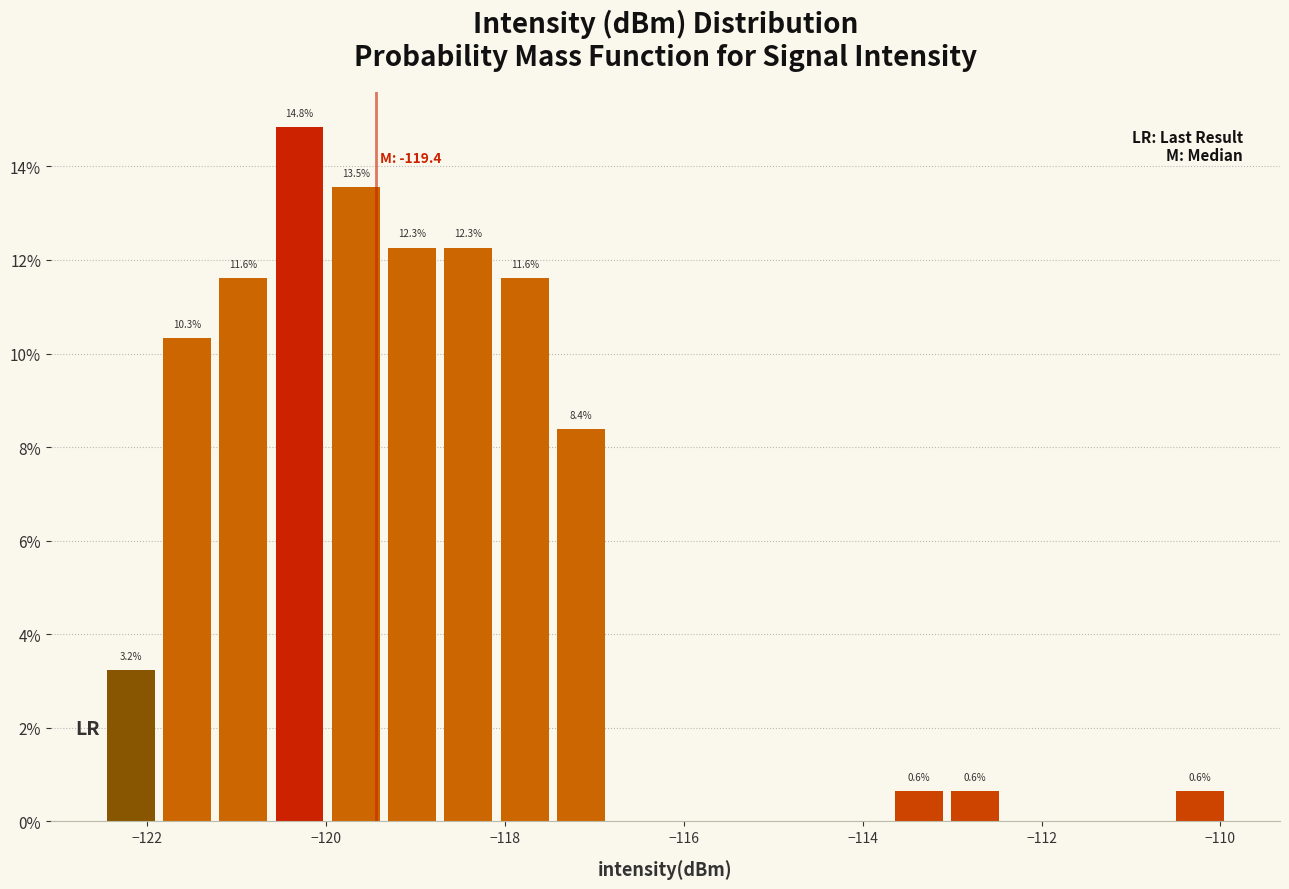

Around what value on the x-axis is the tallest bar? Give the approximate position of its centre, as read against the axis.

-120.2